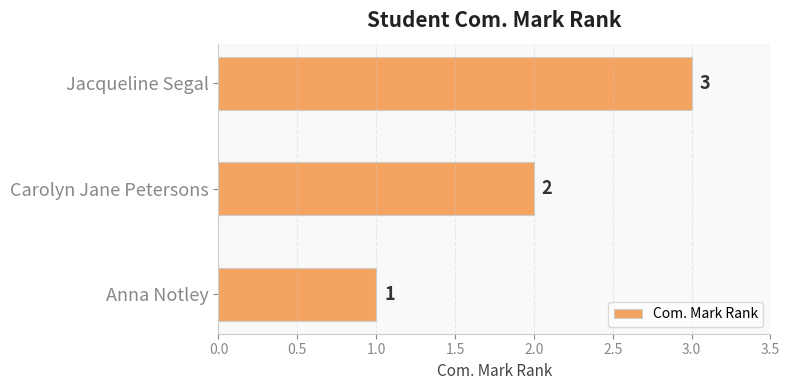

Which category has the highest value across all series?

Jacqueline Segal